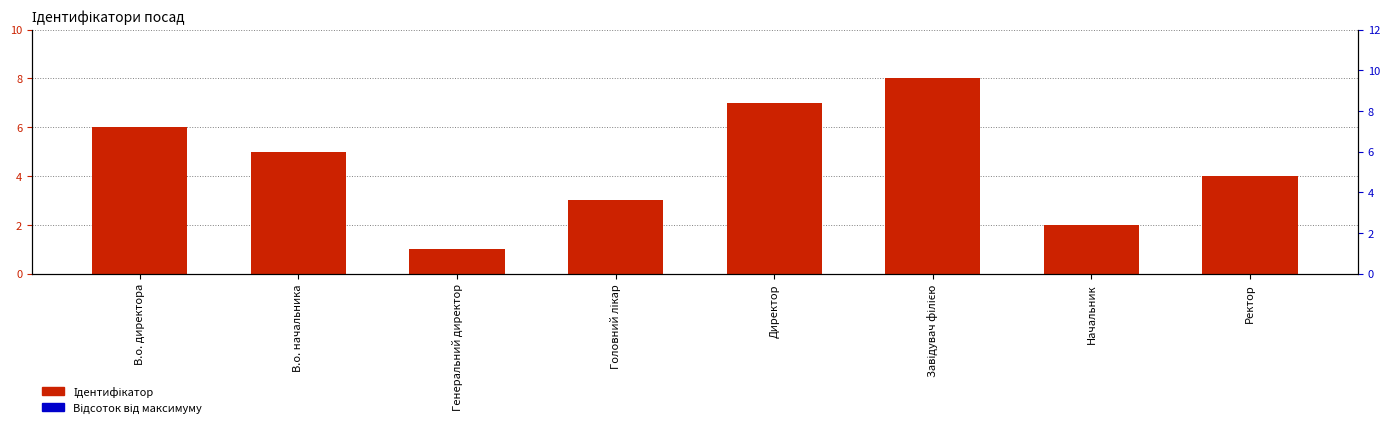

At how many categories does at least one series exceed 33?

6